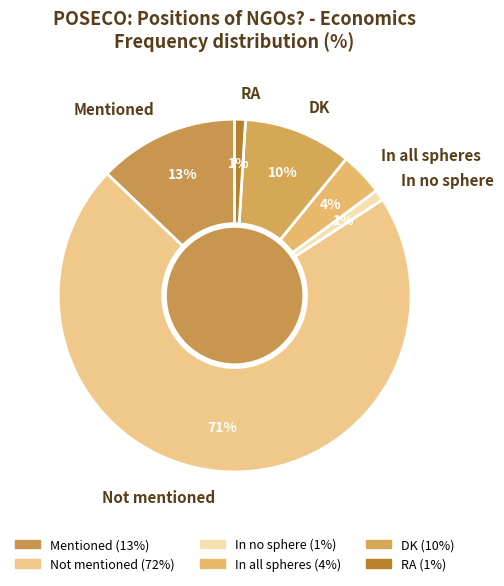

Between DK and RA, which is larger?

DK